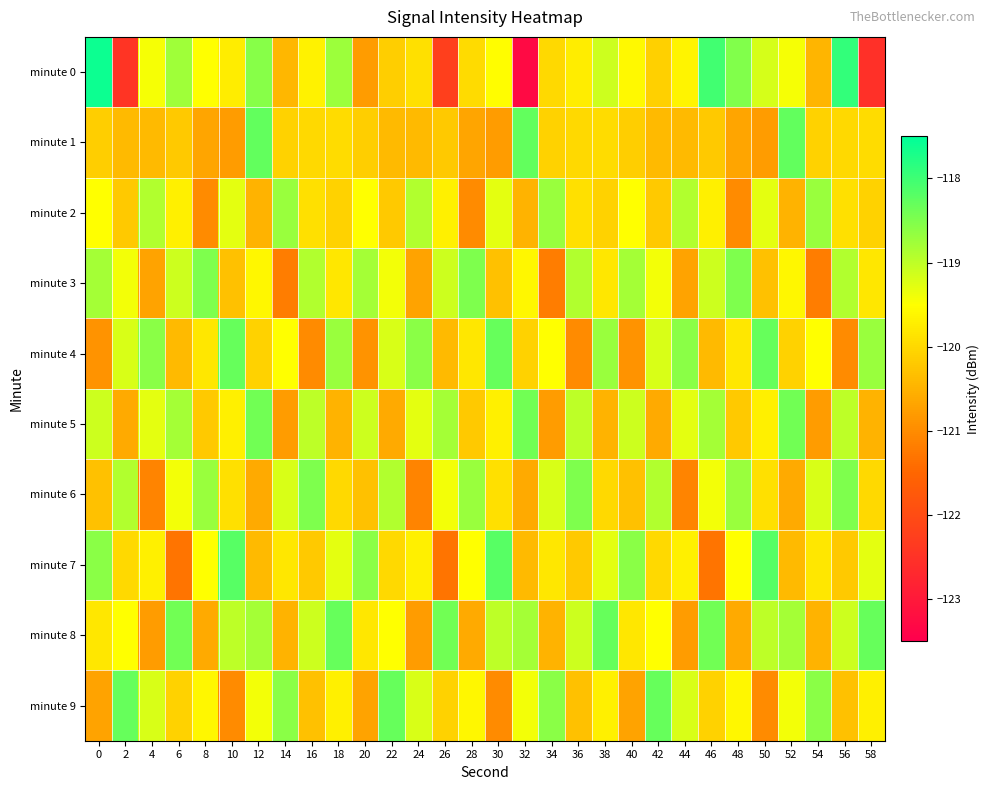

Reading left to right, list all the values displayed in this chart.

minute 0: 0=-117.6	2=-122.5	4=-119.4	6=-118.8	8=-119.5	10=-119.7	12=-118.6	14=-120.4	16=-119.7	18=-118.7	20=-120.8	22=-120.1	24=-119.9	26=-122.2	28=-120.0	30=-119.5	32=-123.3	34=-120.0	36=-119.7	38=-119.1	40=-119.6	42=-120.1	44=-119.6	46=-118.0	48=-118.5	50=-119.2	52=-119.4	54=-120.5	56=-117.9	58=-122.6
minute 1: 0=-120.1	2=-120.4	4=-120.4	6=-120.2	8=-120.7	10=-120.8	12=-118.3	14=-120.1	16=-120.0	18=-119.9	20=-120.1	22=-120.4	24=-120.4	26=-120.2	28=-120.7	30=-120.8	32=-118.3	34=-120.1	36=-120.0	38=-119.9	40=-120.1	42=-120.4	44=-120.4	46=-120.2	48=-120.7	50=-120.8	52=-118.3	54=-120.1	56=-120.0	58=-119.9
minute 2: 0=-119.5	2=-120.2	4=-118.9	6=-119.7	8=-121.0	10=-119.3	12=-120.5	14=-118.7	16=-119.9	18=-120.1	20=-119.5	22=-120.2	24=-118.9	26=-119.7	28=-121.0	30=-119.3	32=-120.5	34=-118.7	36=-119.9	38=-120.1	40=-119.5	42=-120.2	44=-118.9	46=-119.7	48=-121.0	50=-119.3	52=-120.5	54=-118.7	56=-119.9	58=-120.1
minute 3: 0=-118.8	2=-119.4	4=-120.7	6=-119.1	8=-118.5	10=-120.3	12=-119.6	14=-121.2	16=-118.9	18=-119.8	20=-118.8	22=-119.4	24=-120.7	26=-119.1	28=-118.5	30=-120.3	32=-119.6	34=-121.2	36=-118.9	38=-119.8	40=-118.8	42=-119.4	44=-120.7	46=-119.1	48=-118.5	50=-120.3	52=-119.6	54=-121.2	56=-118.9	58=-119.8
minute 4: 0=-120.9	2=-119.2	4=-118.6	6=-120.4	8=-119.8	10=-118.3	12=-120.1	14=-119.5	16=-121.0	18=-118.7	20=-120.9	22=-119.2	24=-118.6	26=-120.4	28=-119.8	30=-118.3	32=-120.1	34=-119.5	36=-121.0	38=-118.7	40=-120.9	42=-119.2	44=-118.6	46=-120.4	48=-119.8	50=-118.3	52=-120.1	54=-119.5	56=-121.0	58=-118.7
minute 5: 0=-119.1	2=-120.6	4=-119.3	6=-118.8	8=-120.2	10=-119.7	12=-118.4	14=-120.8	16=-119.0	18=-120.5	20=-119.1	22=-120.6	24=-119.3	26=-118.8	28=-120.2	30=-119.7	32=-118.4	34=-120.8	36=-119.0	38=-120.5	40=-119.1	42=-120.6	44=-119.3	46=-118.8	48=-120.2	50=-119.7	52=-118.4	54=-120.8	56=-119.0	58=-120.5
minute 6: 0=-120.3	2=-118.9	4=-121.1	6=-119.4	8=-118.7	10=-119.9	12=-120.6	14=-119.2	16=-118.5	18=-120.0	20=-120.3	22=-118.9	24=-121.1	26=-119.4	28=-118.7	30=-119.9	32=-120.6	34=-119.2	36=-118.5	38=-120.0	40=-120.3	42=-118.9	44=-121.1	46=-119.4	48=-118.7	50=-119.9	52=-120.6	54=-119.2	56=-118.5	58=-120.0
minute 7: 0=-118.6	2=-120.0	4=-119.7	6=-121.3	8=-119.5	10=-118.2	12=-120.4	14=-119.8	16=-120.2	18=-119.3	20=-118.6	22=-120.0	24=-119.7	26=-121.3	28=-119.5	30=-118.2	32=-120.4	34=-119.8	36=-120.2	38=-119.3	40=-118.6	42=-120.0	44=-119.7	46=-121.3	48=-119.5	50=-118.2	52=-120.4	54=-119.8	56=-120.2	58=-119.3
minute 8: 0=-119.8	2=-119.5	4=-120.8	6=-118.4	8=-120.6	10=-119.0	12=-118.8	14=-120.5	16=-119.1	18=-118.3	20=-119.8	22=-119.5	24=-120.8	26=-118.4	28=-120.6	30=-119.0	32=-118.8	34=-120.5	36=-119.1	38=-118.3	40=-119.8	42=-119.5	44=-120.8	46=-118.4	48=-120.6	50=-119.0	52=-118.8	54=-120.5	56=-119.1	58=-118.3
minute 9: 0=-120.7	2=-118.3	4=-119.2	6=-120.1	8=-119.6	10=-121.0	12=-119.4	14=-118.6	16=-120.3	18=-119.7	20=-120.7	22=-118.3	24=-119.2	26=-120.1	28=-119.6	30=-121.0	32=-119.4	34=-118.6	36=-120.3	38=-119.7	40=-120.7	42=-118.3	44=-119.2	46=-120.1	48=-119.6	50=-121.0	52=-119.4	54=-118.6	56=-120.3	58=-119.7